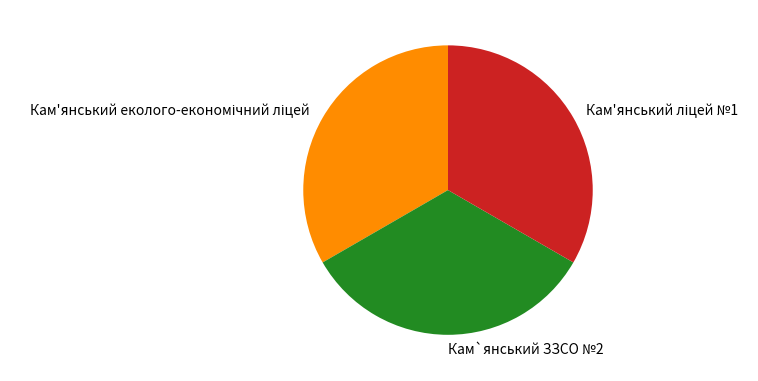

True or false: Кам`янський ЗЗСО №2 accounts for 33% of the total.

True